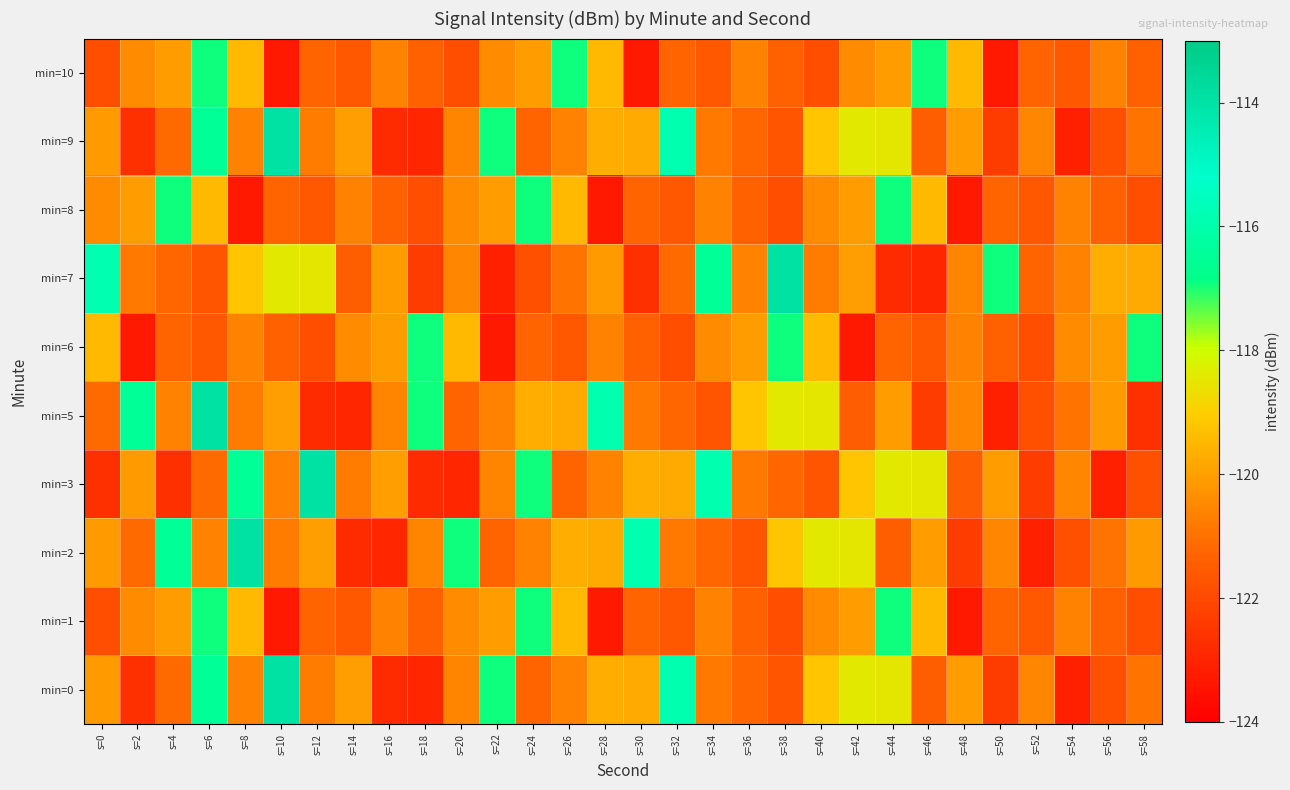

What is the difference between the highest and lowest values at s=12?

8.9